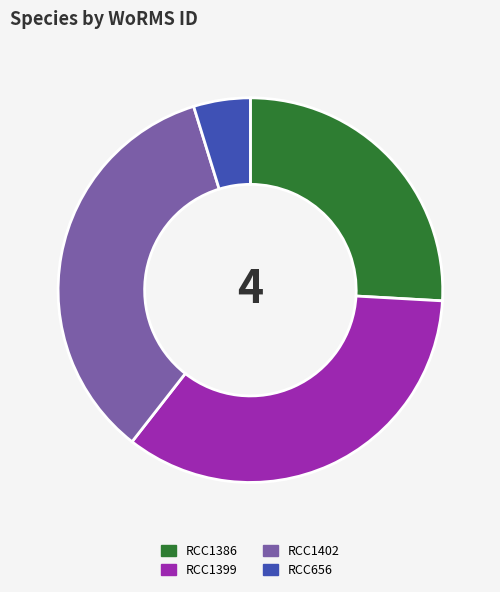

The RCC1386 slice represents 38% of the pie. True or false?

False